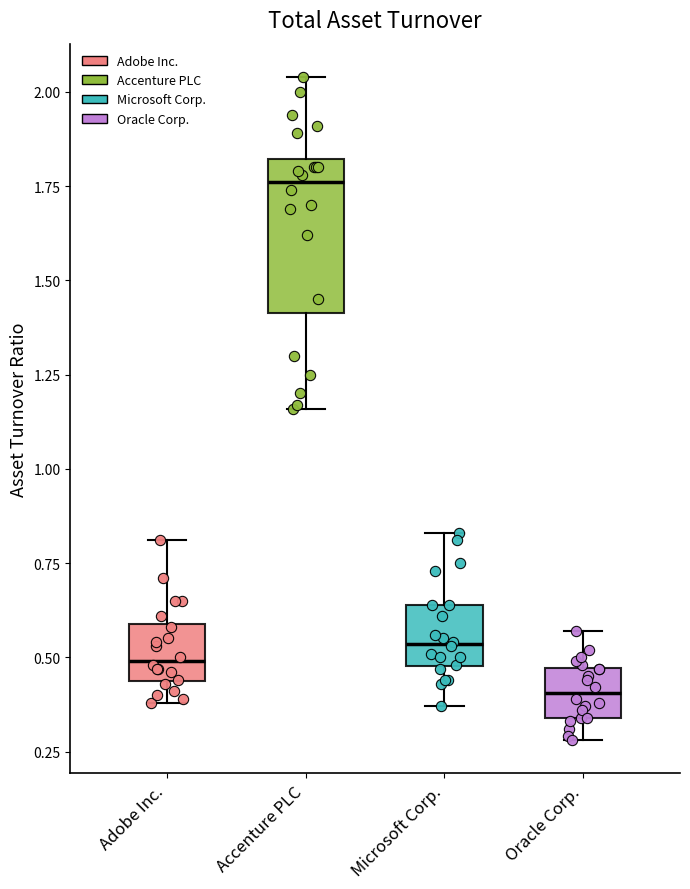

Reading left to right, transcribe this box plot: for each box, give where its median line is, the range the box spans, and where its two whiskers end, as read against the y-axis. The values are not printed on the chart, so give them approximately, as read against the axis.

Adobe Inc.: median 0.50, box 0.45 to 0.60, whiskers 0.40 to 0.80
Accenture PLC: median 1.75, box 1.40 to 1.80, whiskers 1.15 to 2.05
Microsoft Corp.: median 0.55, box 0.50 to 0.65, whiskers 0.35 to 0.85
Oracle Corp.: median 0.40, box 0.35 to 0.45, whiskers 0.30 to 0.55